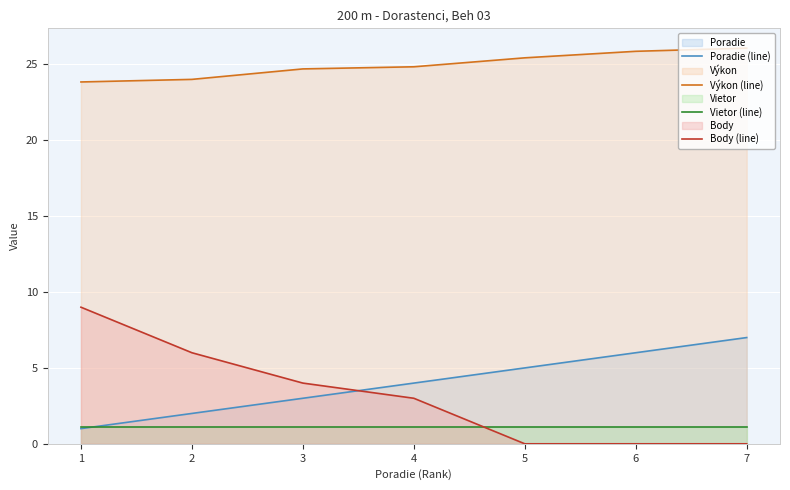

How many lines are shown in the chart?

4